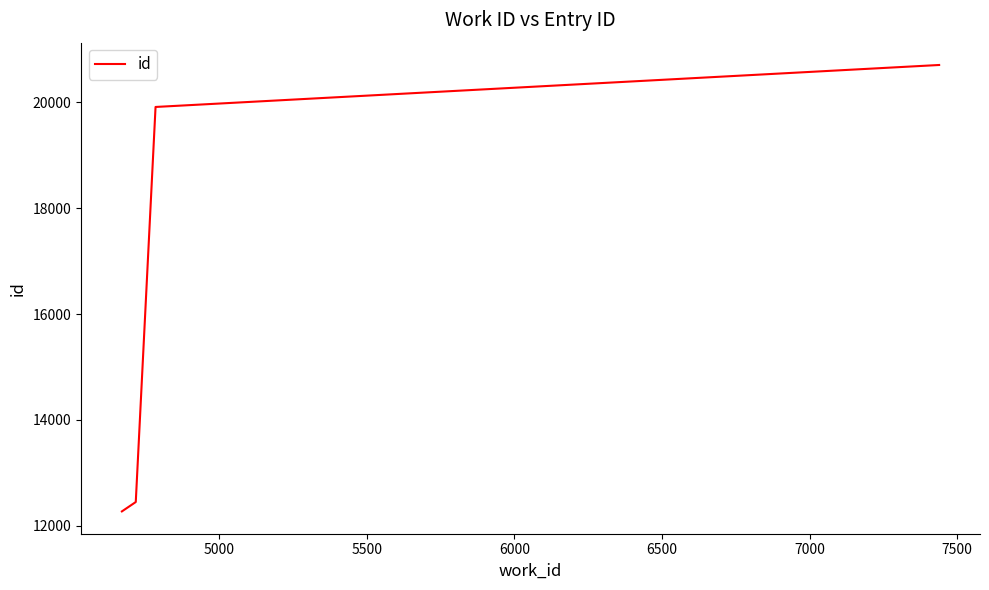

What is the sum of all values?

65333